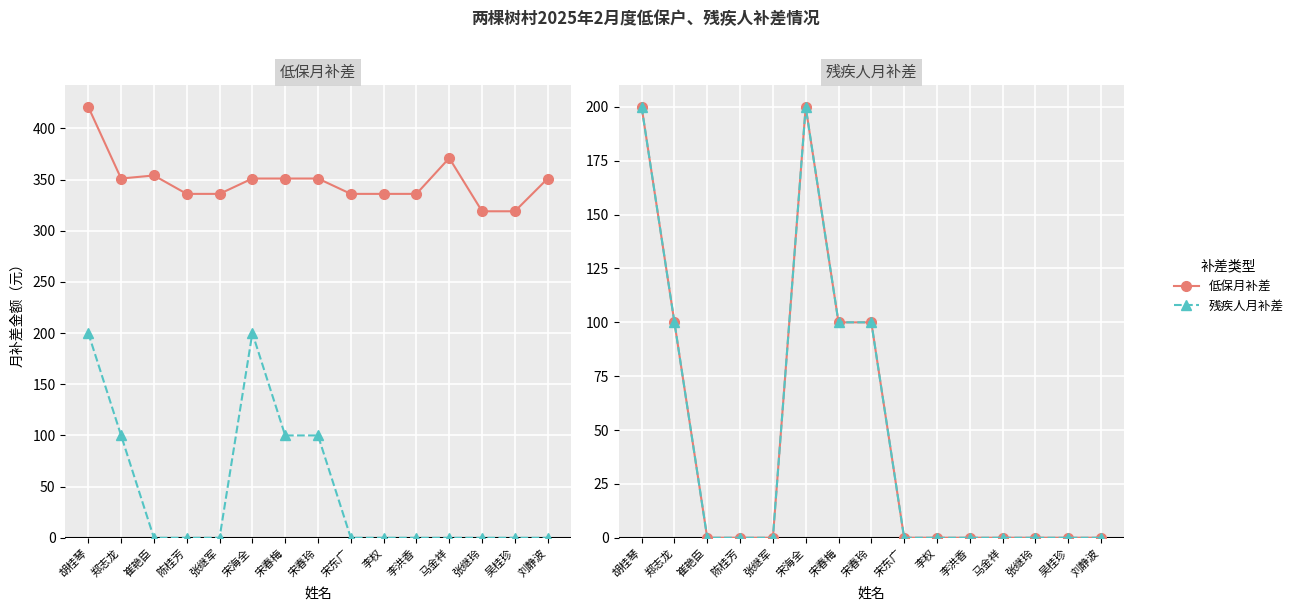

True or false: 低保月补差 and 残疾人月补差 cross at least once.

False